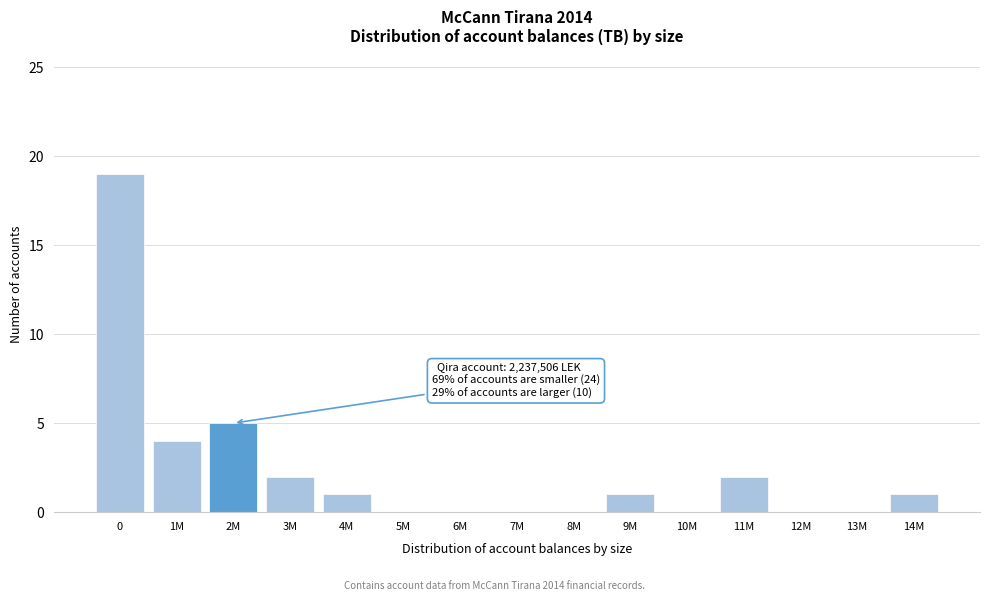

Reading left to right, list all the values displayed in this chart.

0=19	1M=4	2M=5	3M=2	4M=1	5M=0	6M=0	7M=0	8M=0	9M=1	10M=0	11M=2	12M=0	13M=0	14M=1